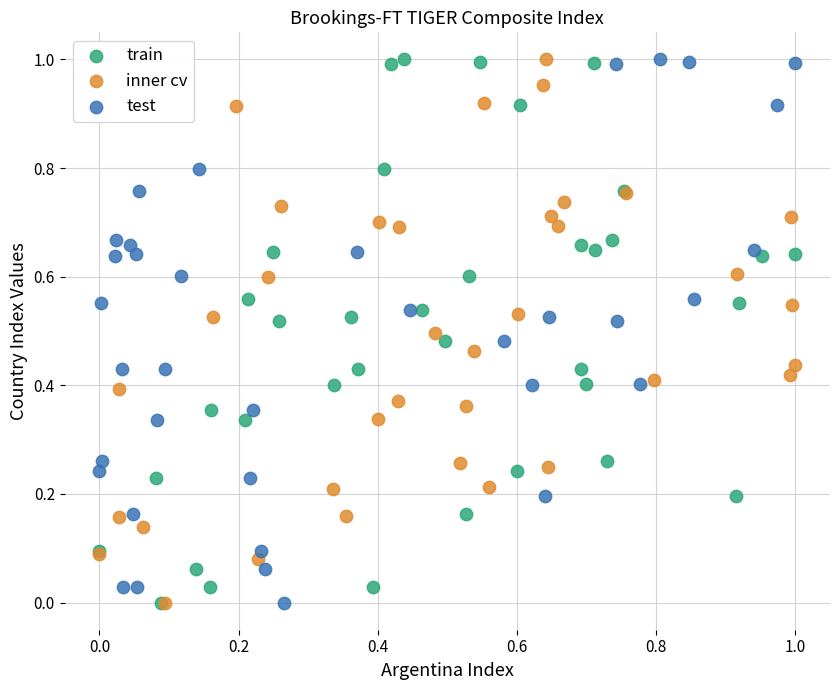

What are all the series names shown in the legend?

train, inner cv, test